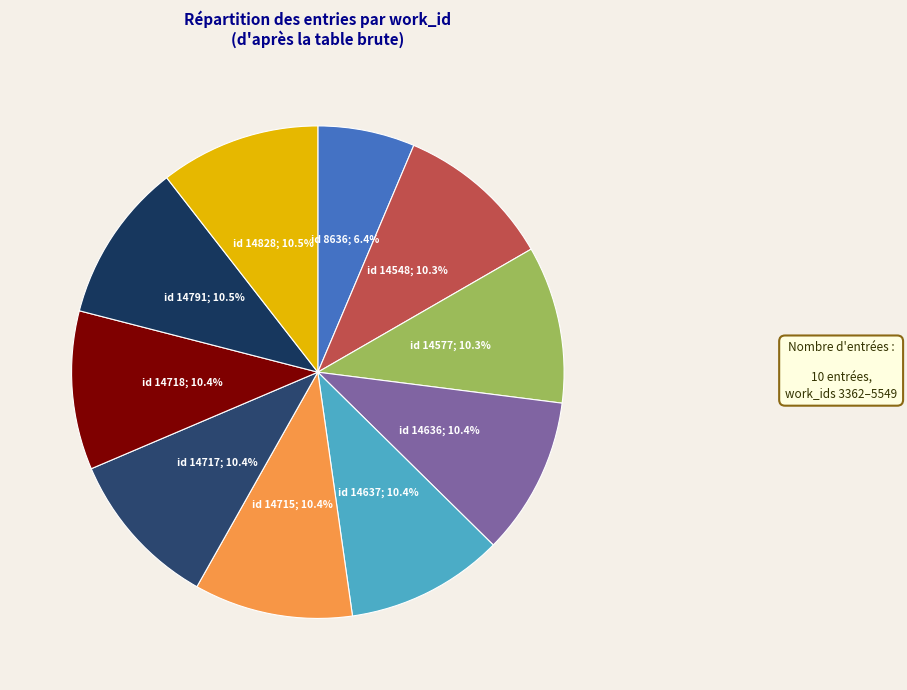

How many segments does this pie chart have?

10